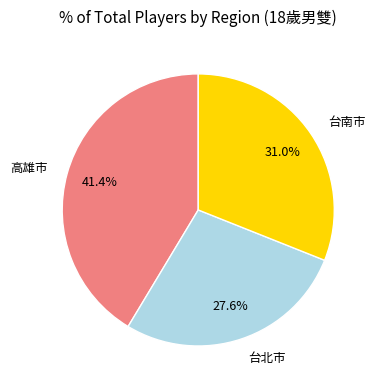

Count the number of slices in the pie.

3